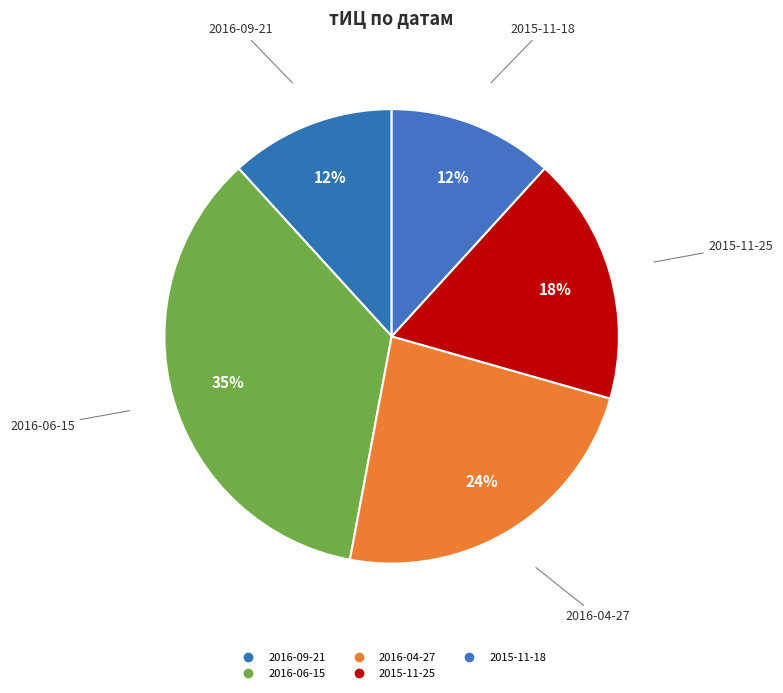

What percentage is the 2016-04-27 slice, to the nearest percent?

24%